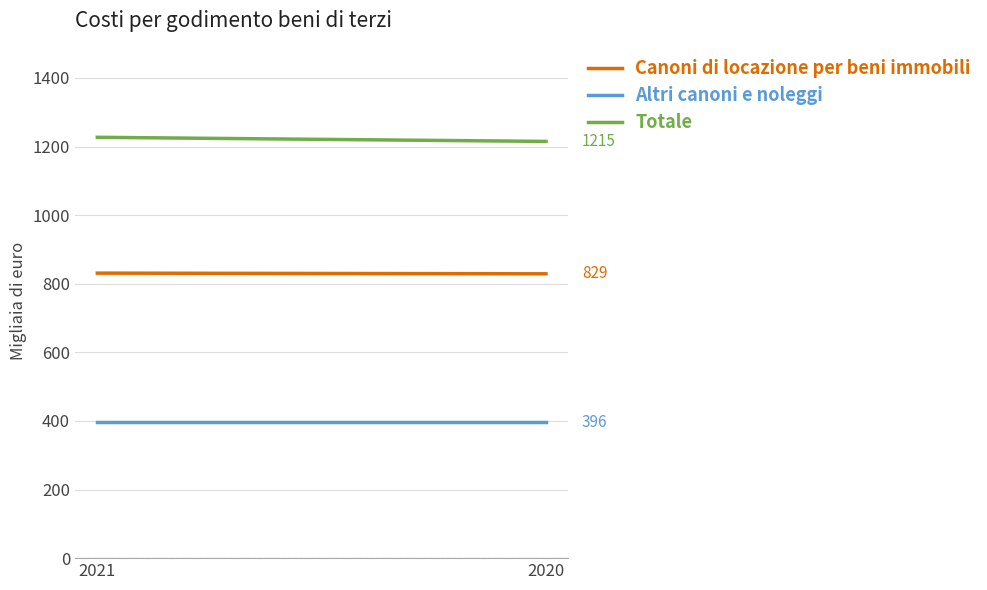

True or false: Totale has a value of 1227 at 2021.

True